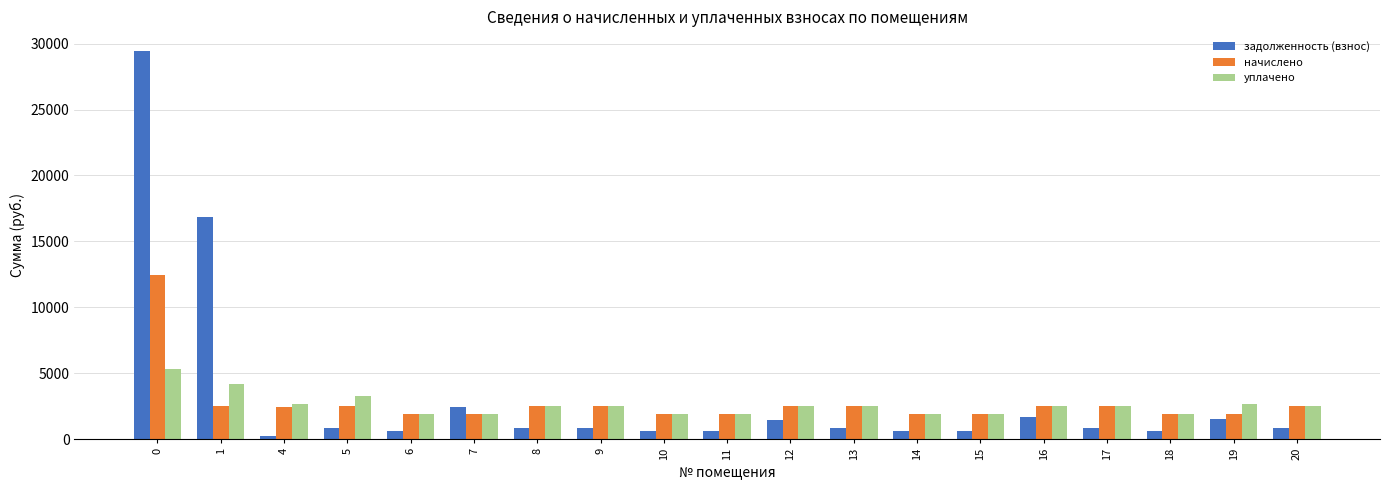

What is the total value across all series at 0?

47187.5